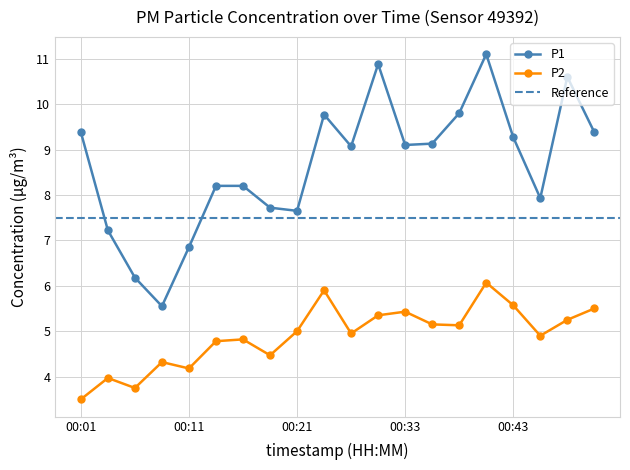

What is the spread (max minus min) of values at 00:18?

3.2